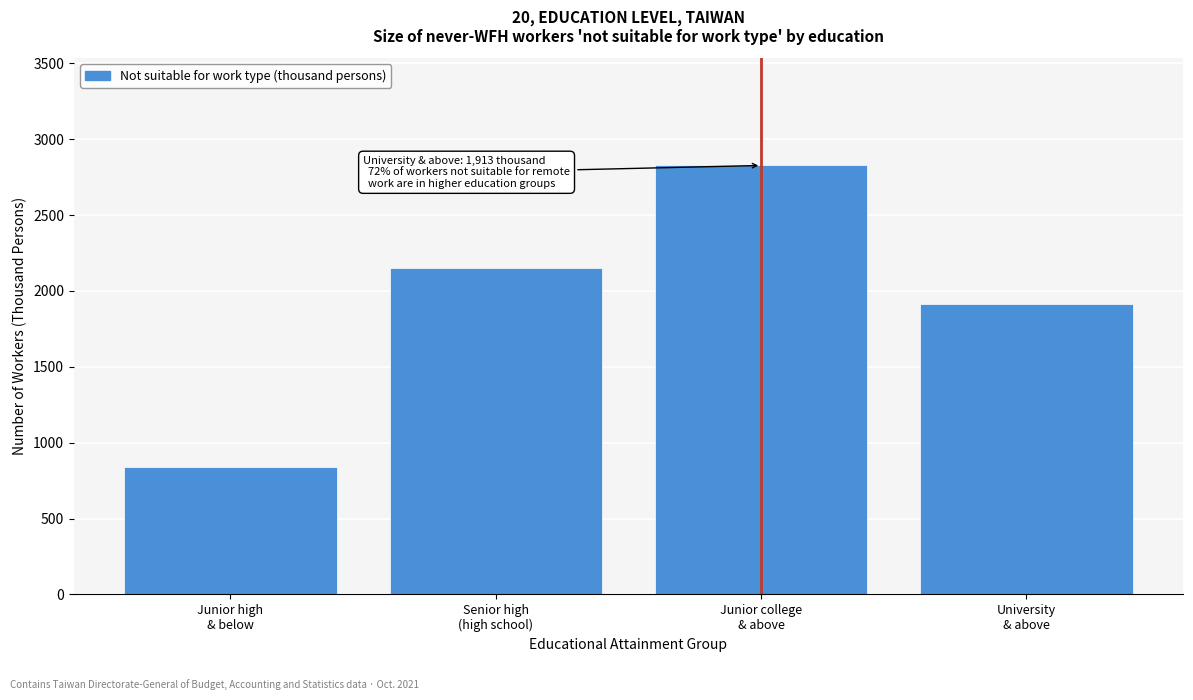

Reading left to right, what are all the values shown in this chart?

842	2148	2827	1913